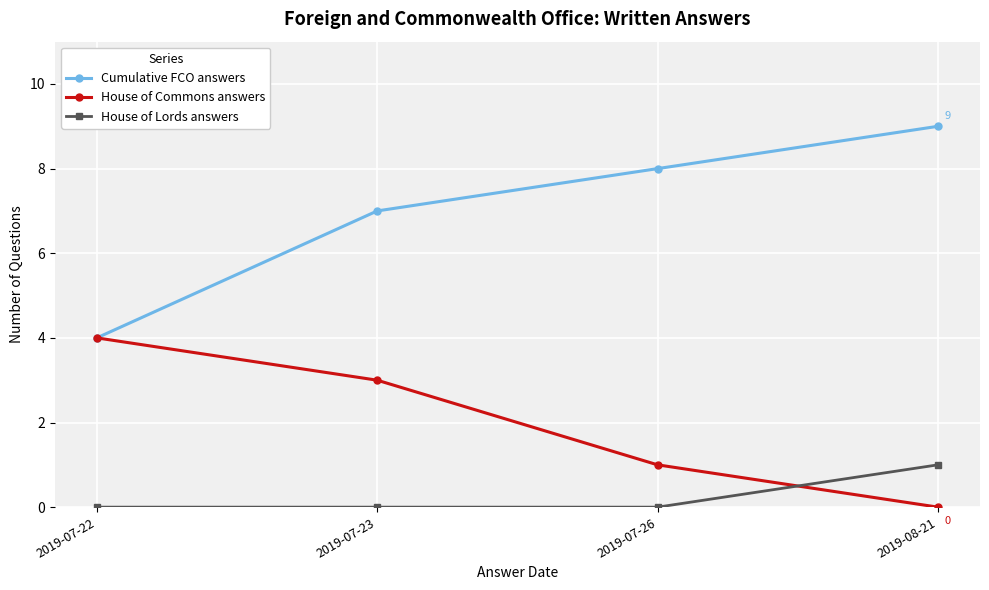

What is the label of the 1st point from the left?

2019-07-22